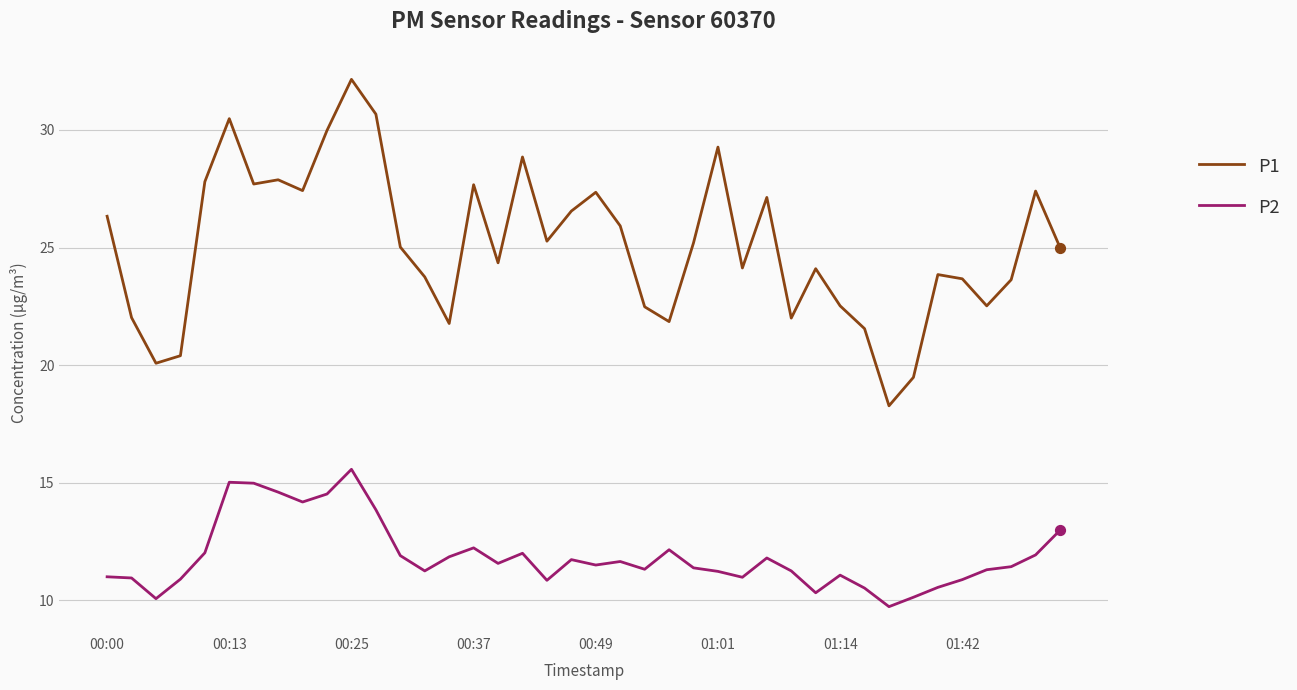

Which series has the largest total across all categories?

P1